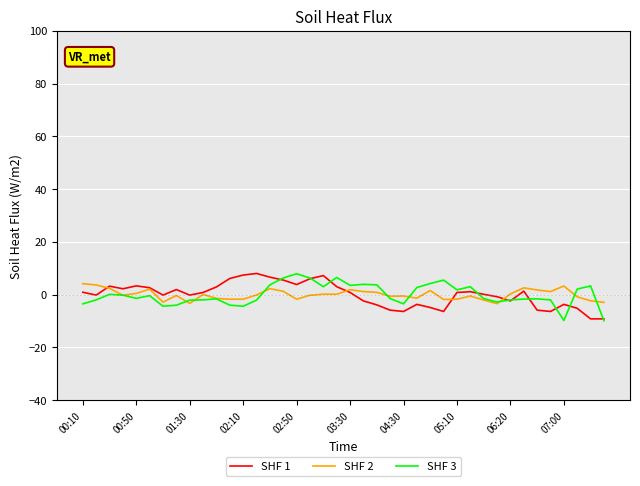

Is this an area chart (filled region under the line)?

No